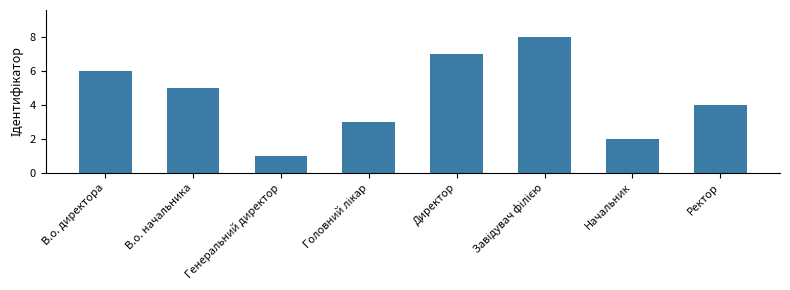

The chart shows a value of 3 at Директор. True or false?

False